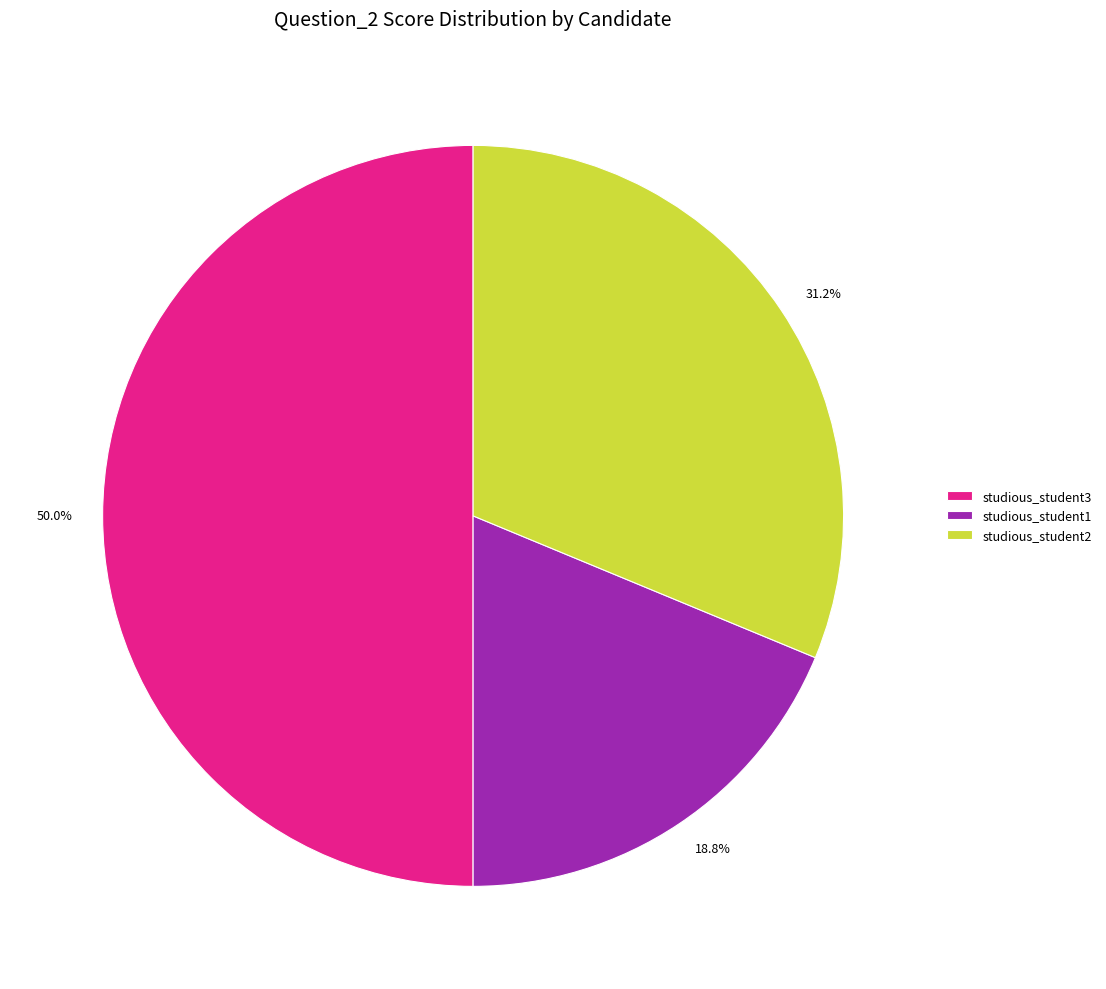

Is the sum of studious_student1 and studious_student3 greater than half?

Yes